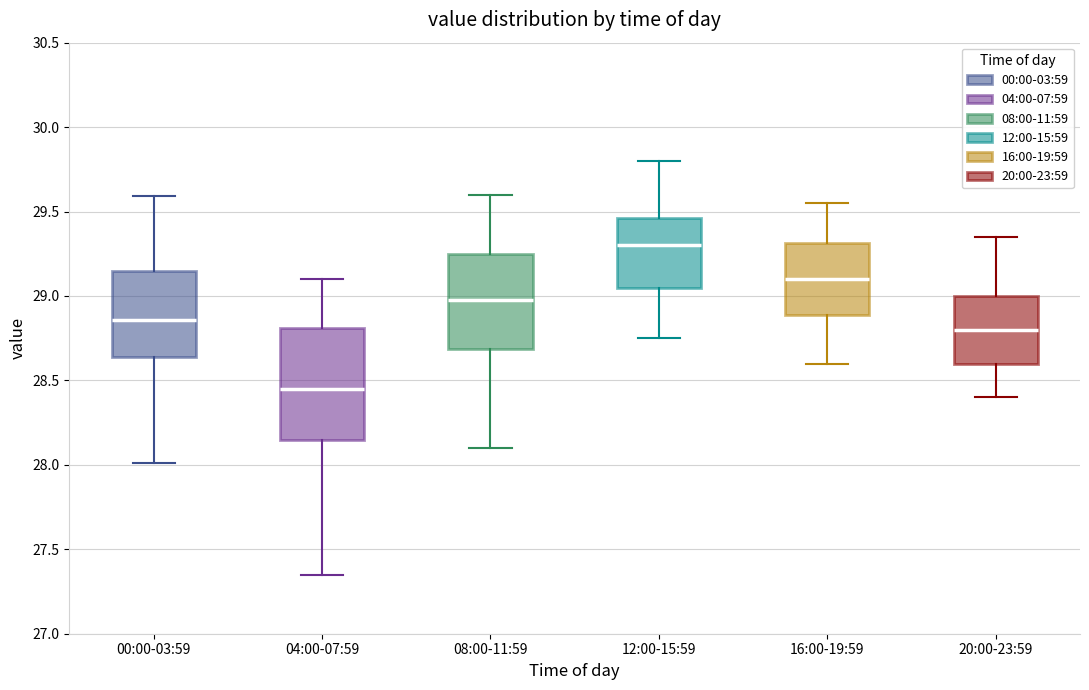

Which box's median line is the highest?

12:00-15:59